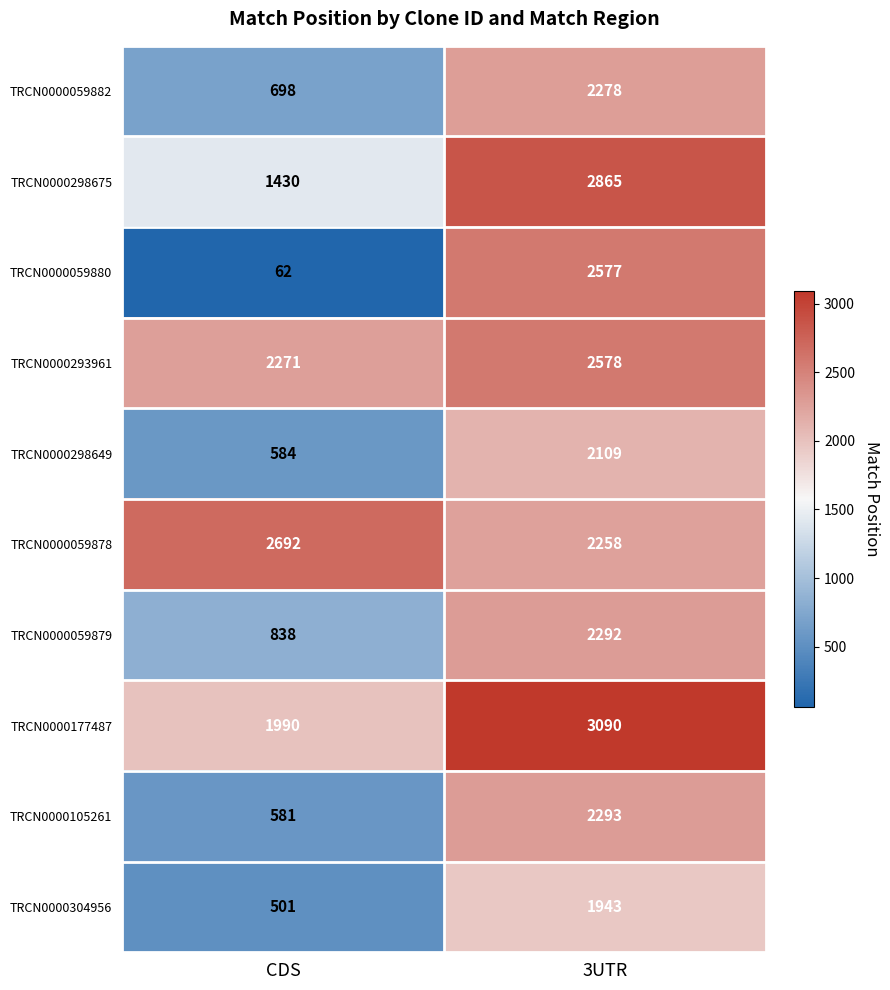

At which label is TRCN0000105261 closest to 1437?

CDS